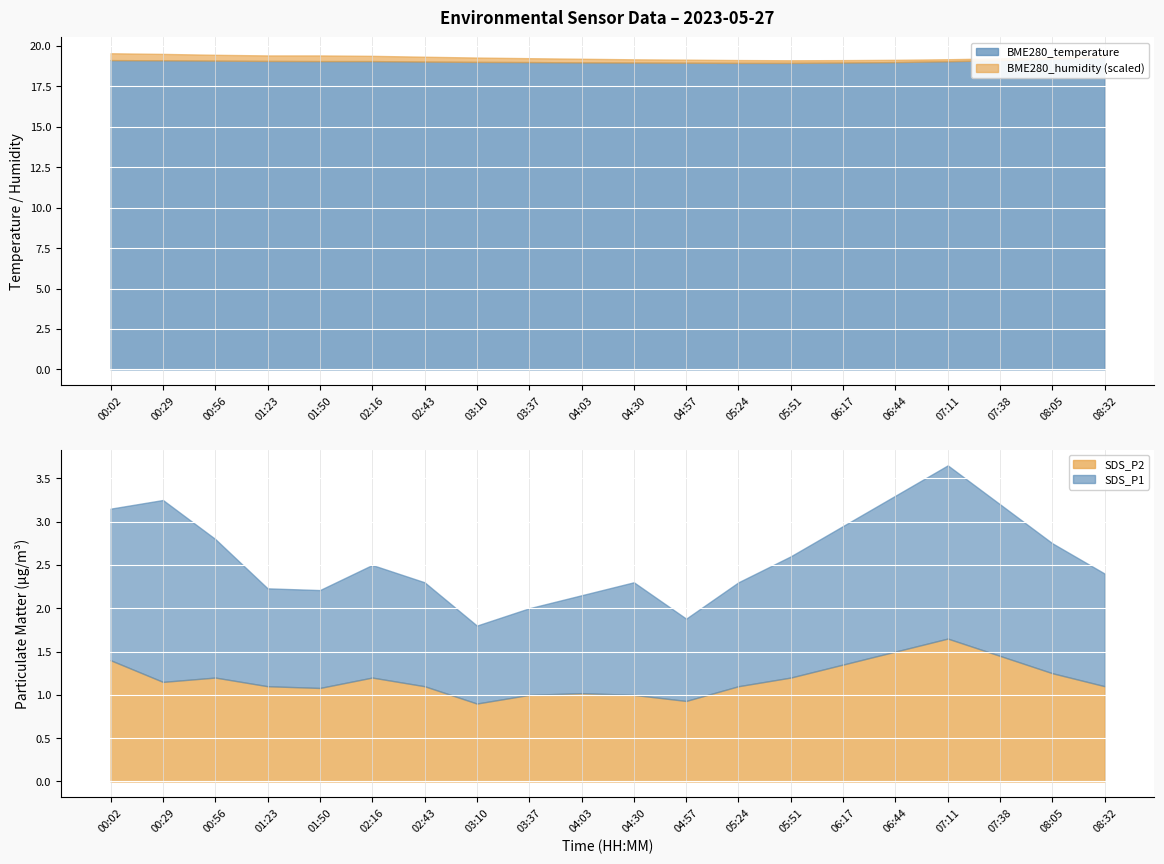

Which series has the widest spread of values?

SDS_P1